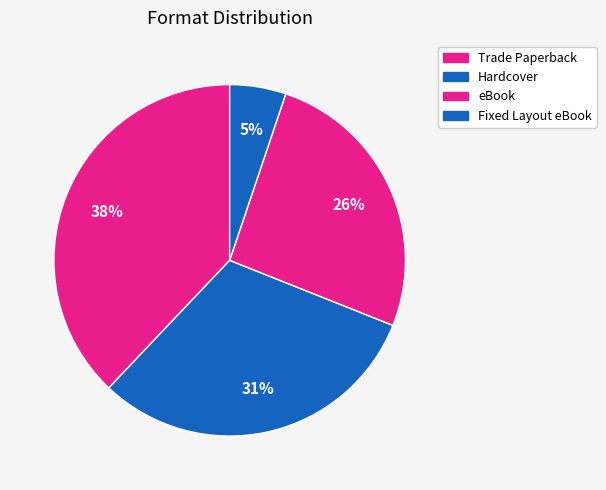

Which has a higher value, Hardcover or Fixed Layout eBook?

Hardcover